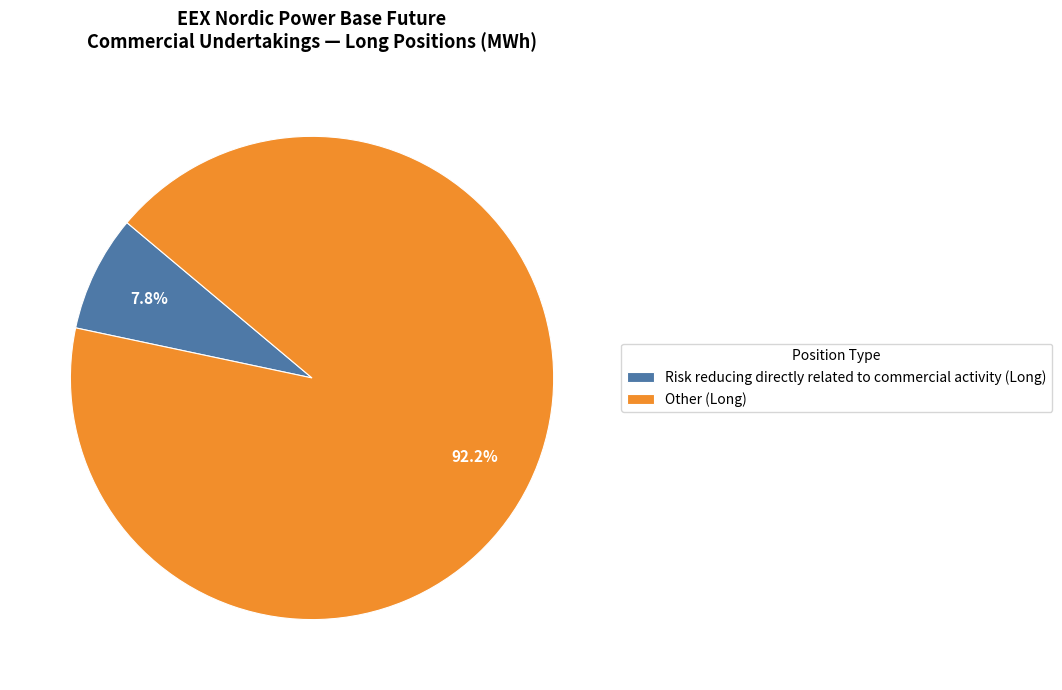

Is the sum of Risk reducing directly related to commercial activity (Long) and Other (Long) greater than half?

Yes